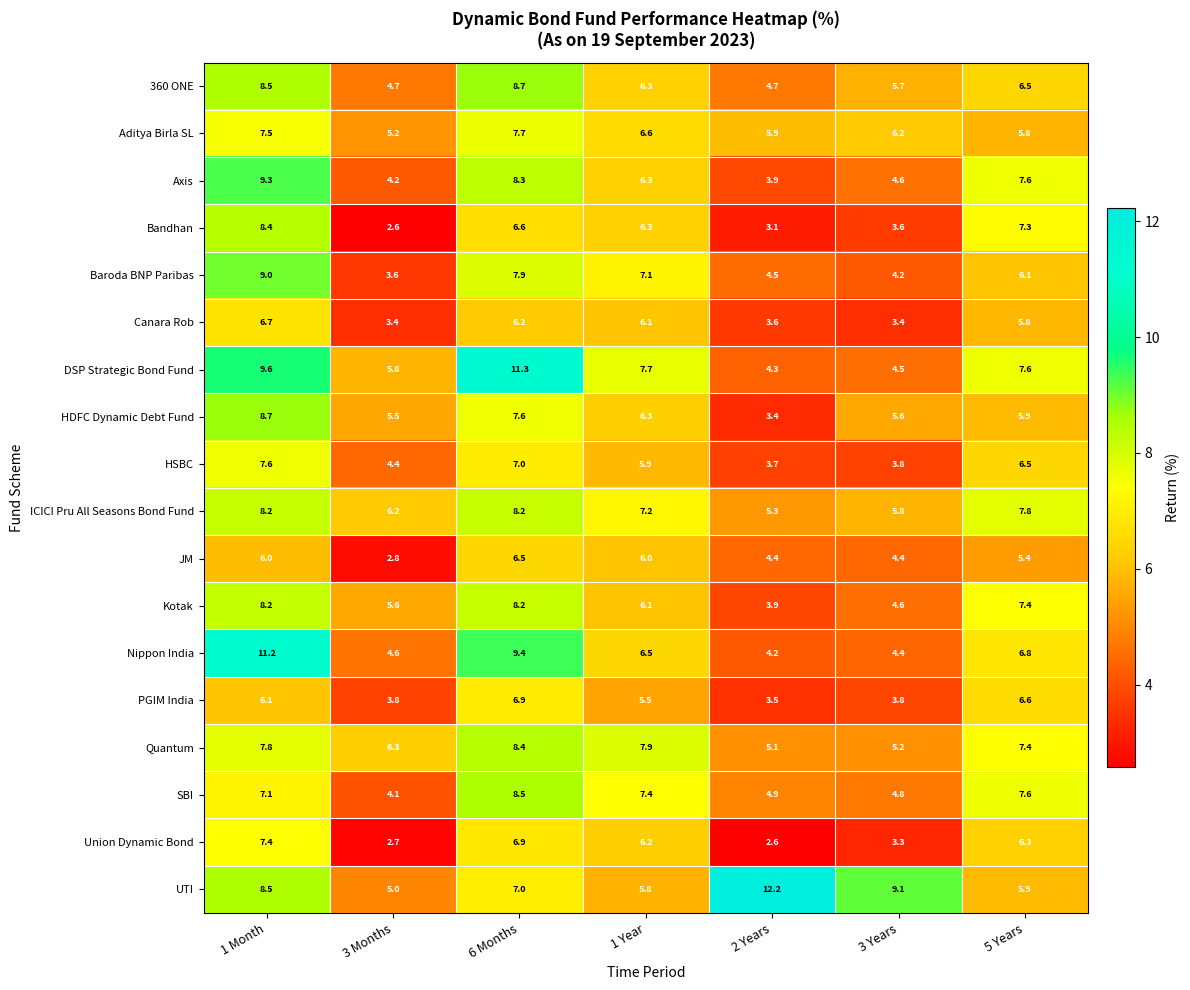

What is the sum of the DSP Strategic Bond Fund values at 1 Month and 3 Months?

15.4